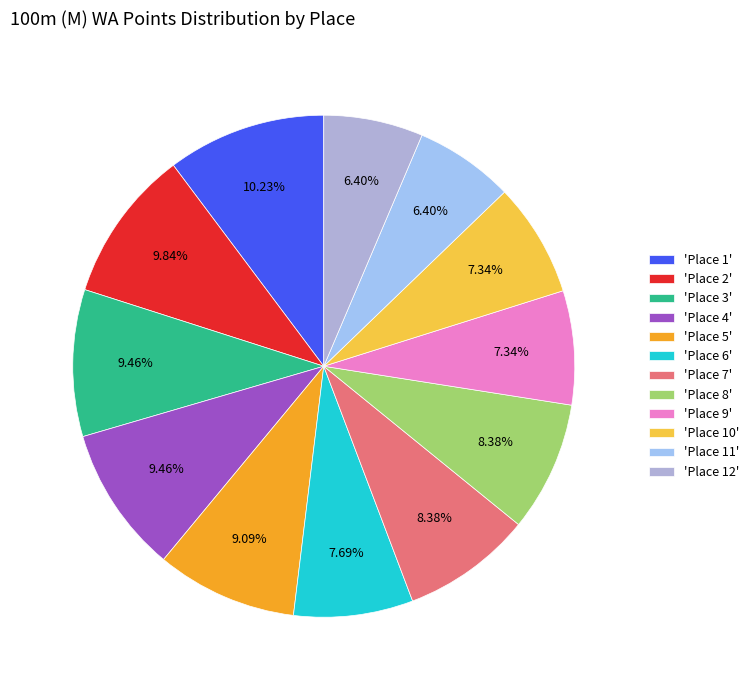

Count the number of slices in the pie.

12